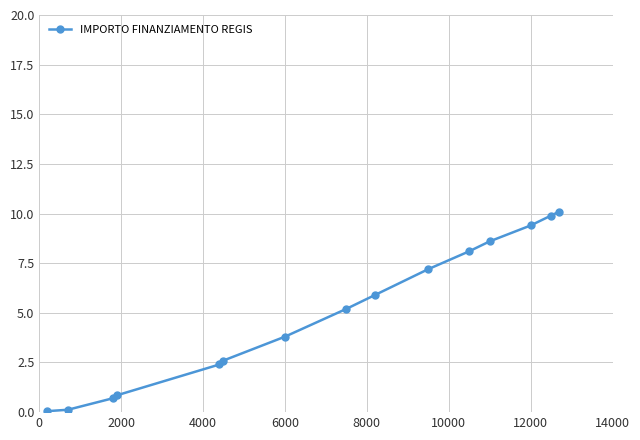

How many lines are shown in the chart?

1